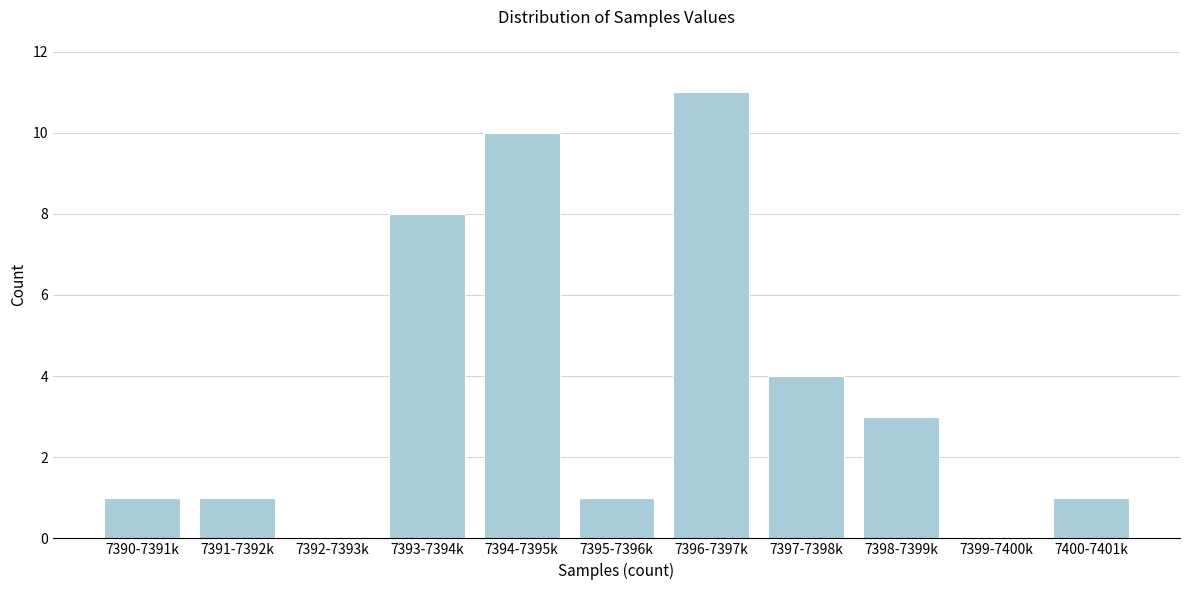

Reading right to left, extract all data points from this chart.

7400-7401k=1	7399-7400k=0	7398-7399k=3	7397-7398k=4	7396-7397k=11	7395-7396k=1	7394-7395k=10	7393-7394k=8	7392-7393k=0	7391-7392k=1	7390-7391k=1